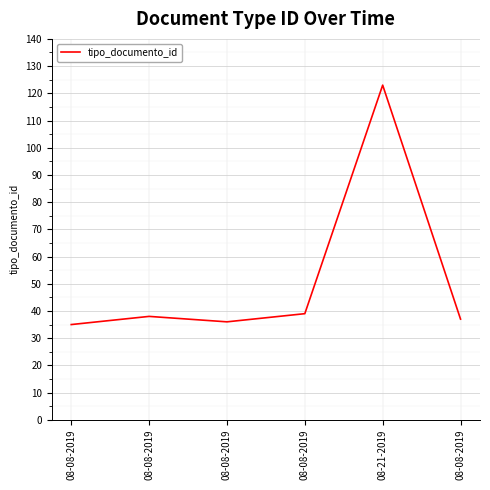

What is the label of the 5th point from the right?

08-08-2019